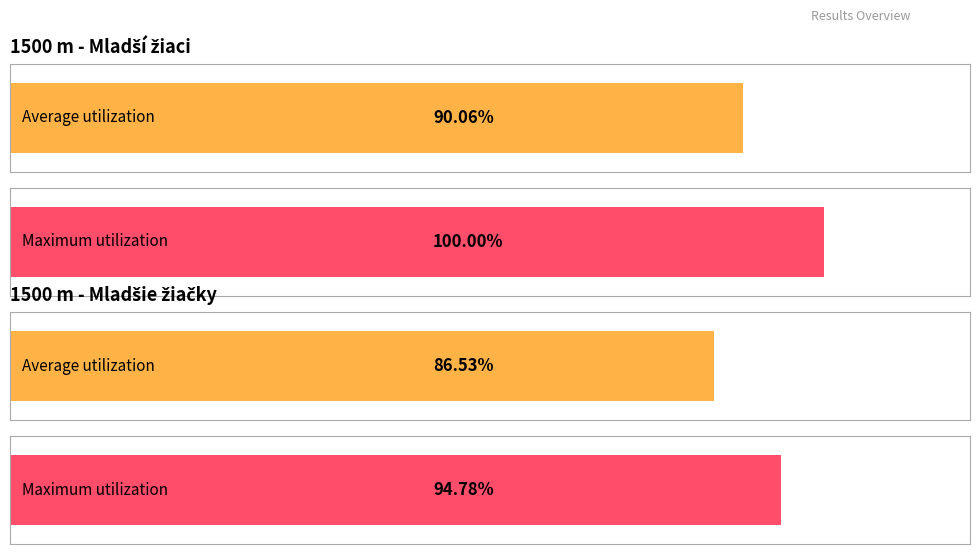

How many data points in Mladšie žiačky are above 3?

2